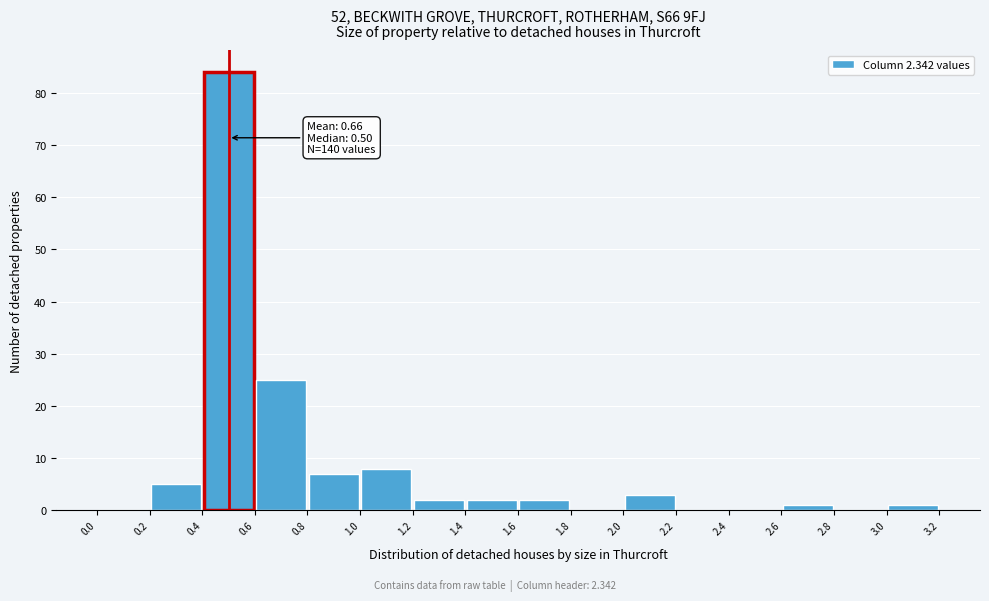

Which range on the x-axis has the tallest bar?

0.4 to 0.6